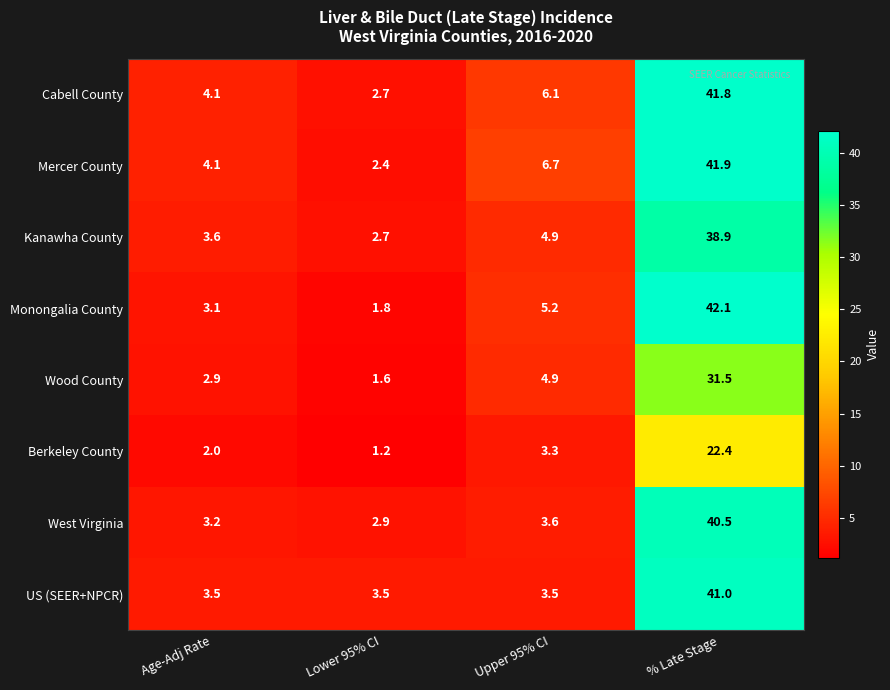

Which category has the lowest value across all series?

Lower 95% CI